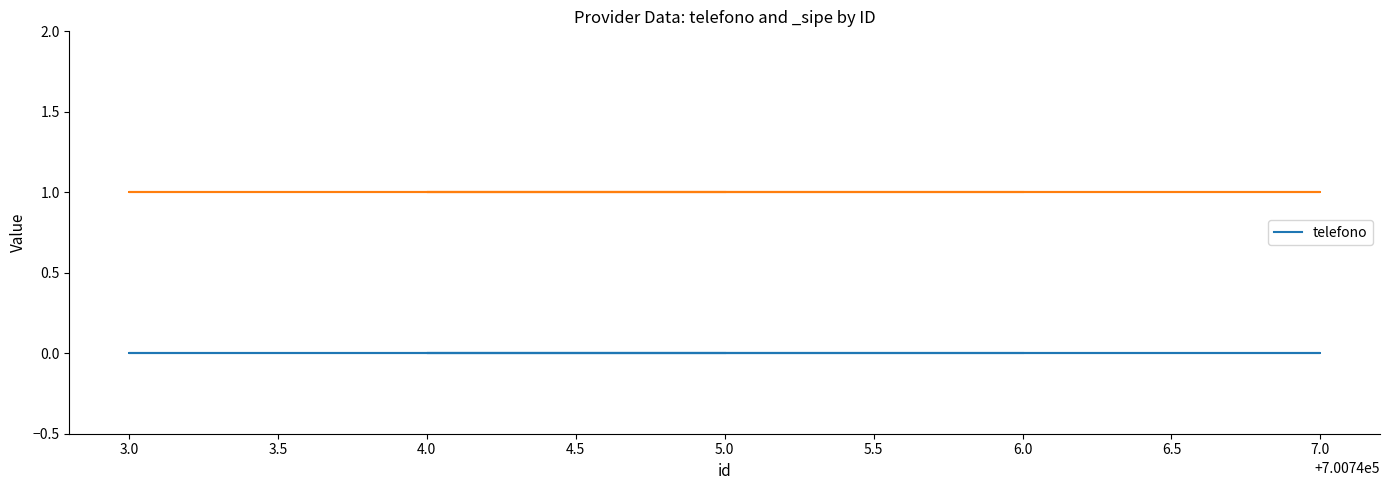

Is it true that _sipe equals 1 at 700746?

True